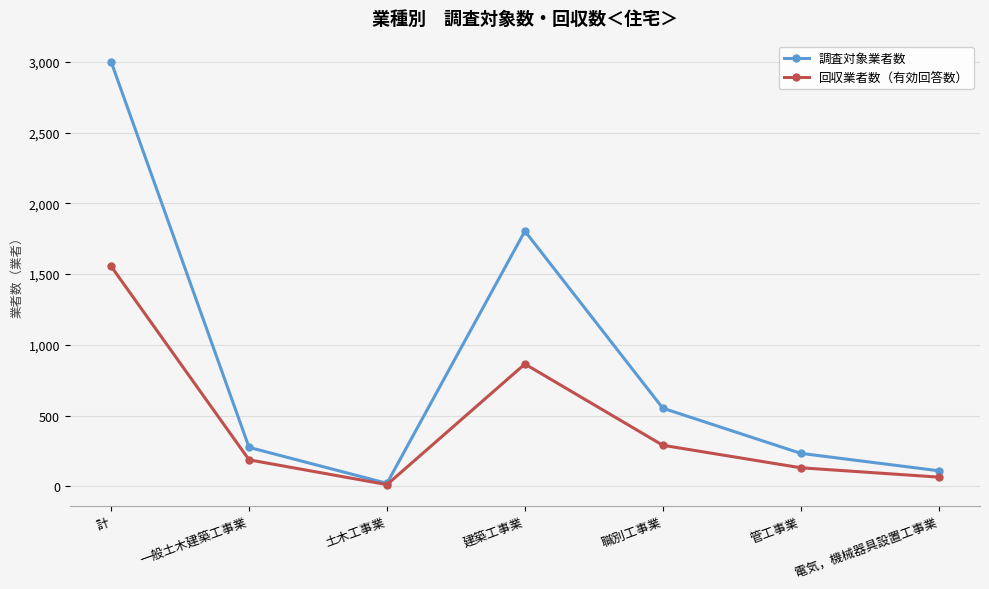

Which series has the widest spread of values?

調査対象業者数